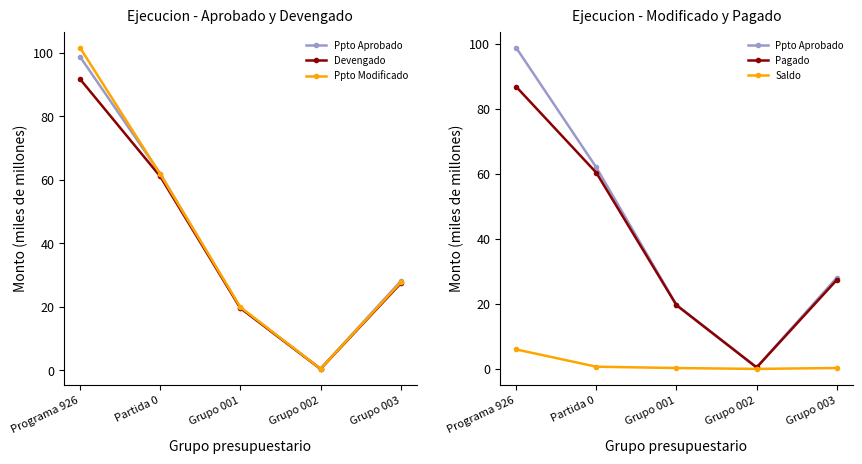

What is the difference between the highest and lowest values at Programa 926?

95.6